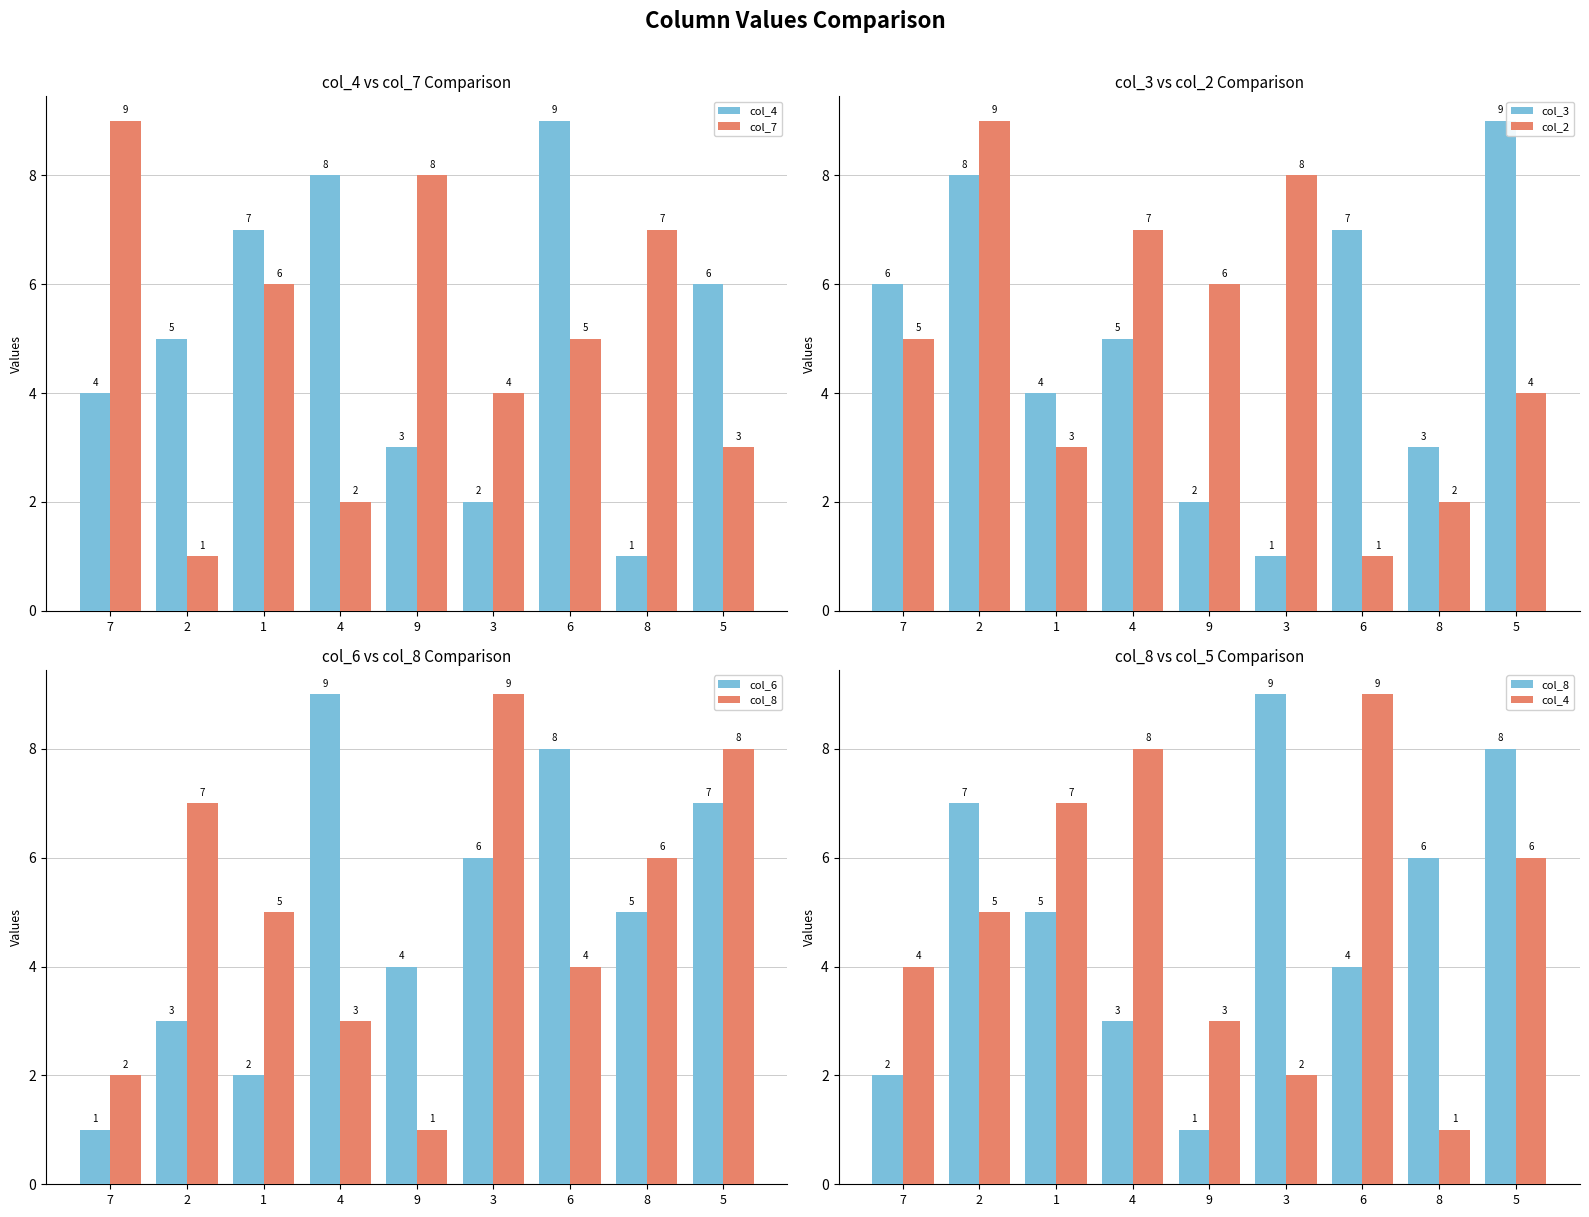

At which category is the sum across all series the highest?

5